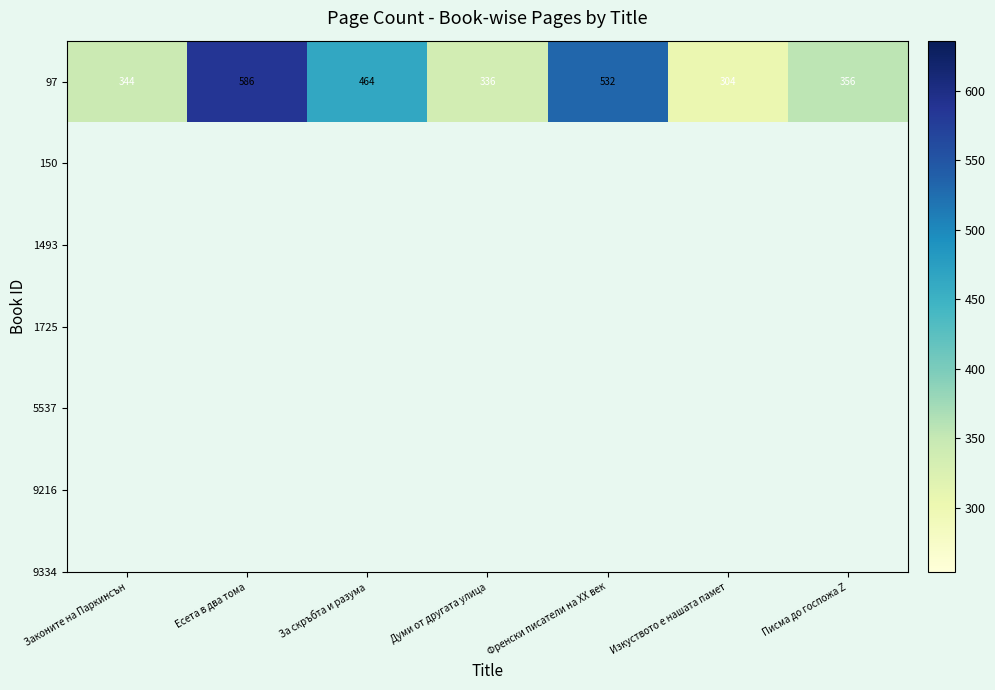

Is it true that the value at Изкуството е нашата памет is 540?

False